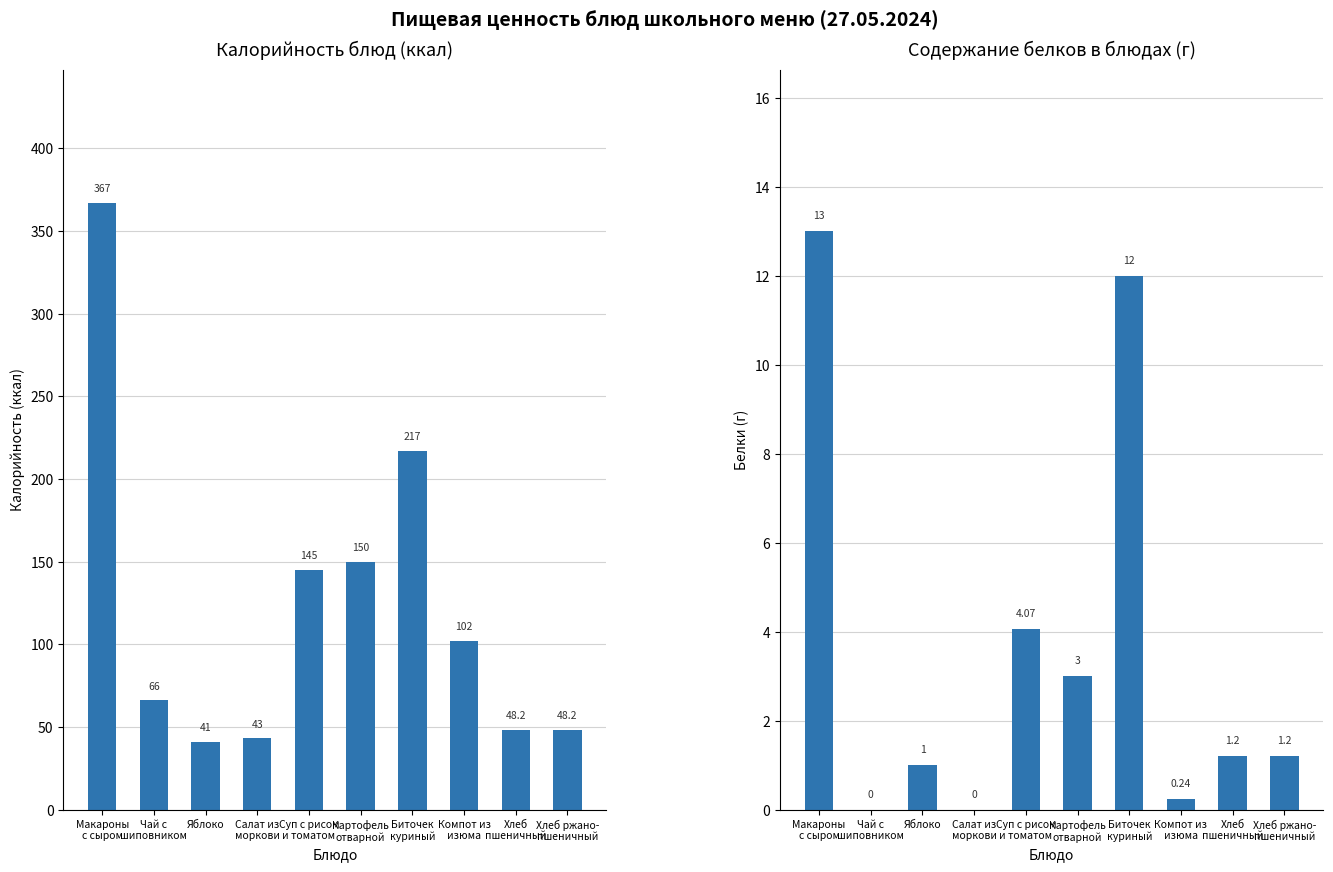

Is it true that Калорийность equals 48.2 at Хлеб ржано-
пшеничный?

True